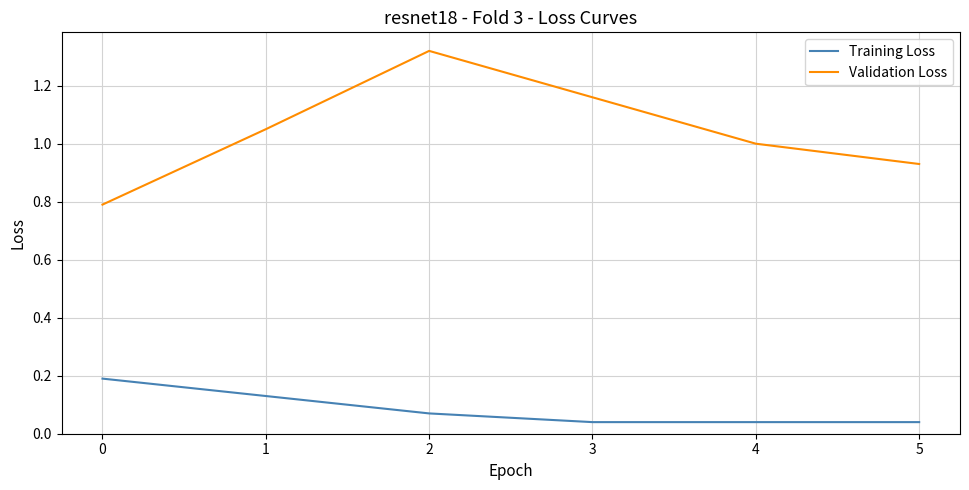

True or false: Validation Loss and Training Loss cross at least once.

False